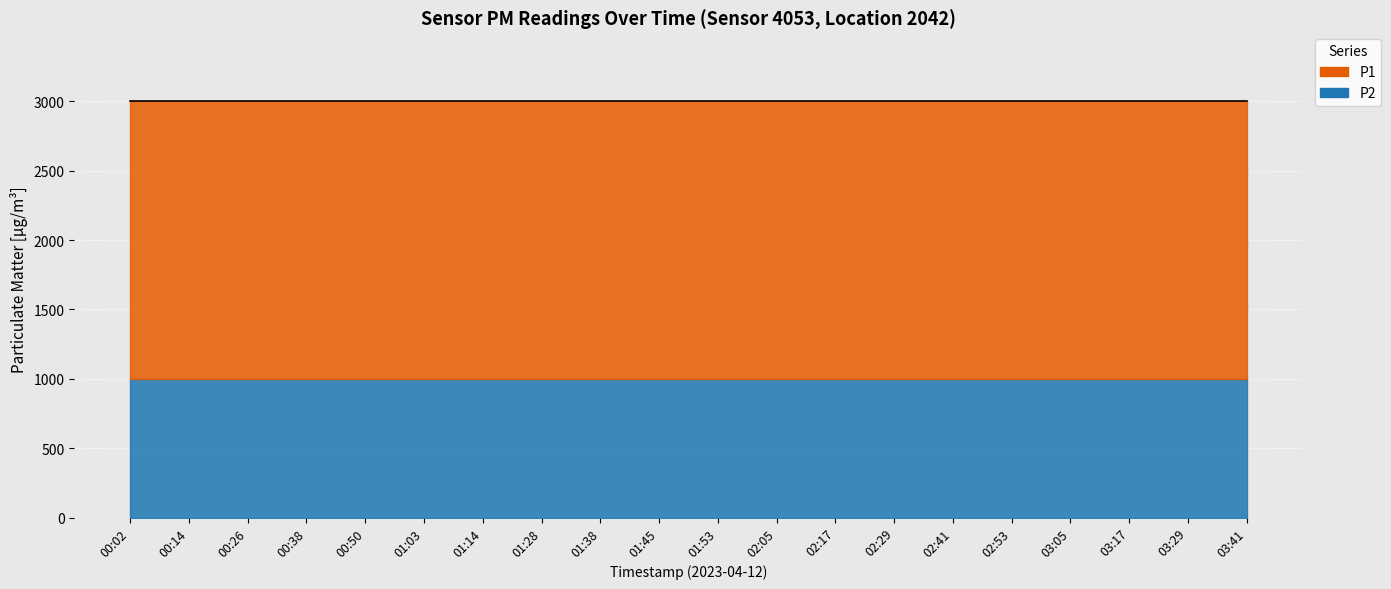

At which category does the chart reach its peak across all series?

00:02